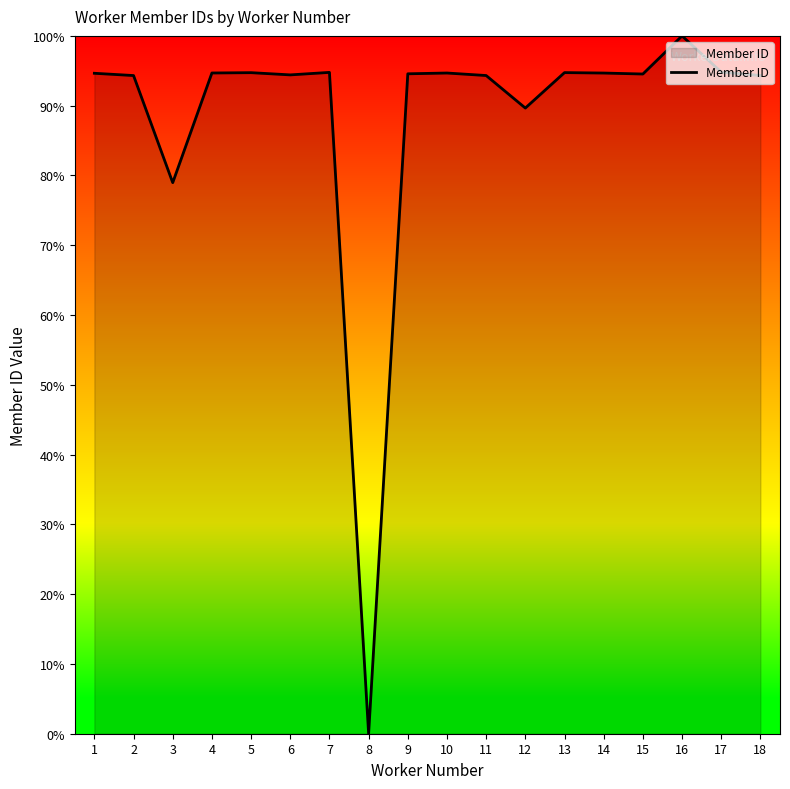

What is the change in value from 10 to 12?

-5.0